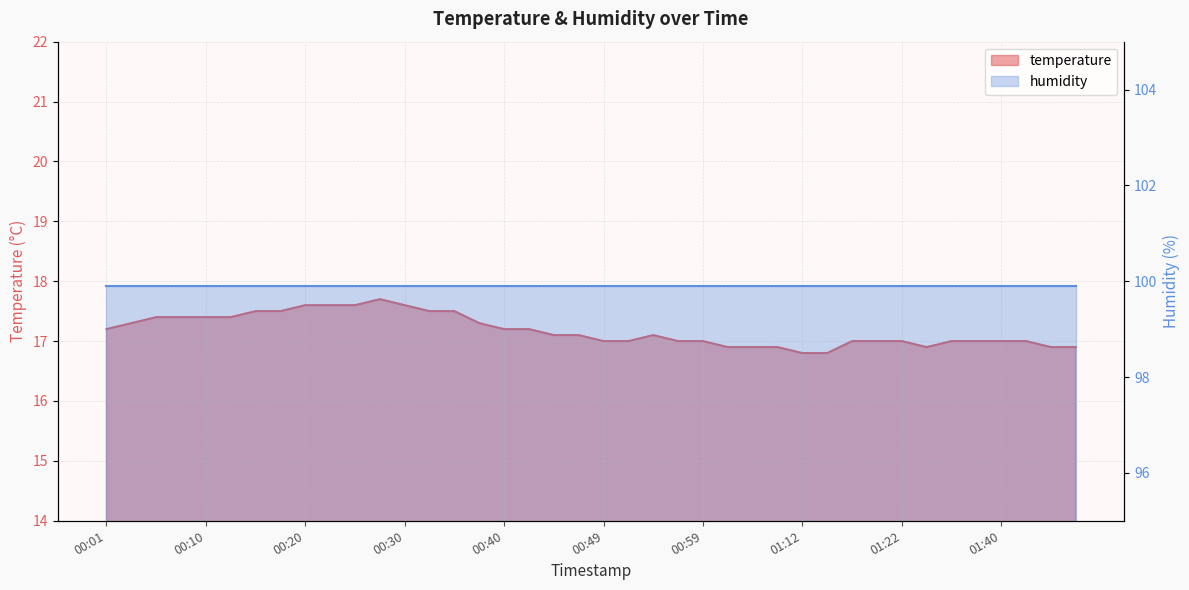

Reading right to left, what are all the values shown in this chart?

16.9	16.9	17.0	17.0	17.0	17.0	16.9	17.0	17.0	17.0	16.8	16.8	16.9	16.9	16.9	17.0	17.0	17.1	17.0	17.0	17.1	17.1	17.2	17.2	17.3	17.5	17.5	17.6	17.7	17.6	17.6	17.6	17.5	17.5	17.4	17.4	17.4	17.4	17.3	17.2